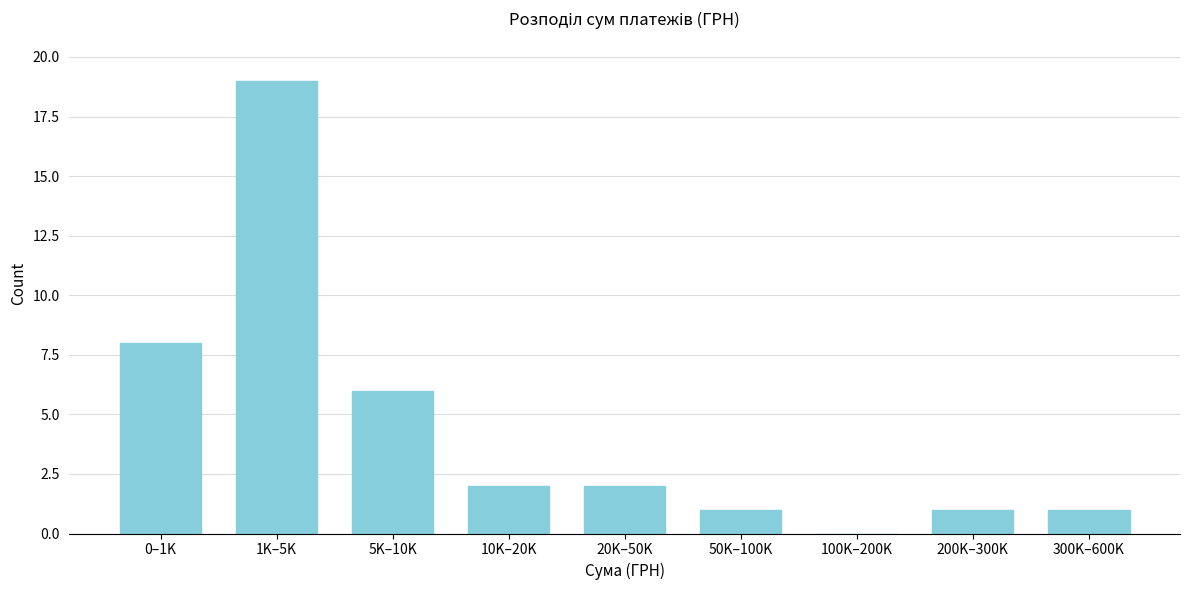

Reading left to right, list all the values displayed in this chart.

0–1K=8	1K–5K=19	5K–10K=6	10K–20K=2	20K–50K=2	50K–100K=1	100K–200K=0	200K–300K=1	300K–600K=1